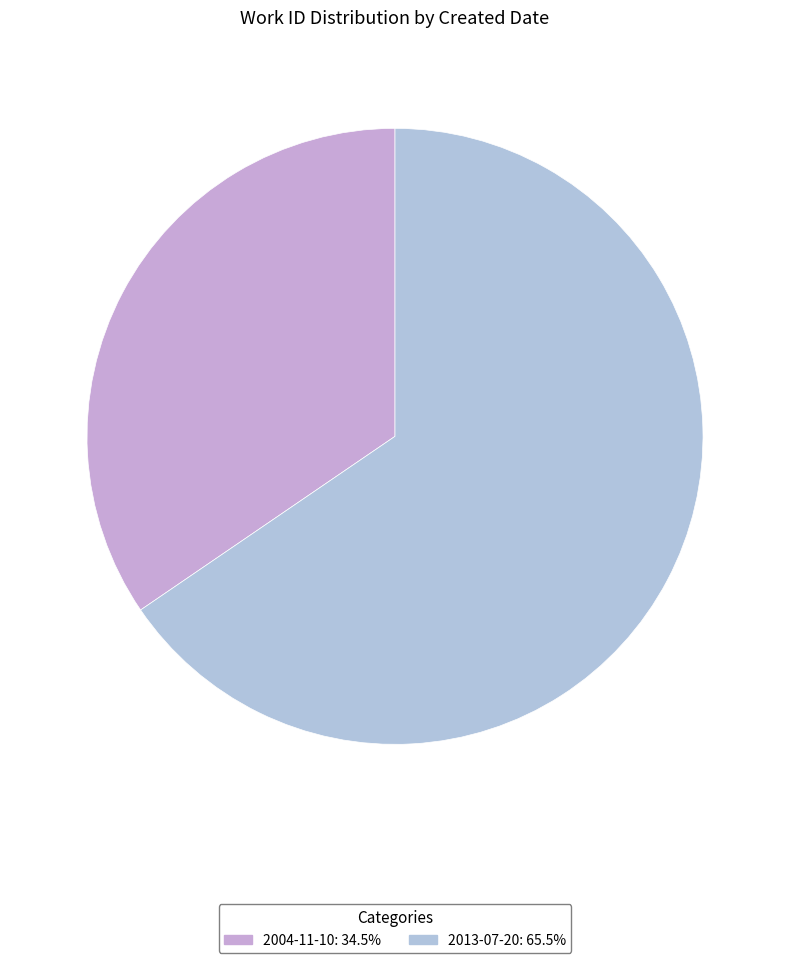

What is the change in value from 2004-11-10 to 2013-07-20?

+3568